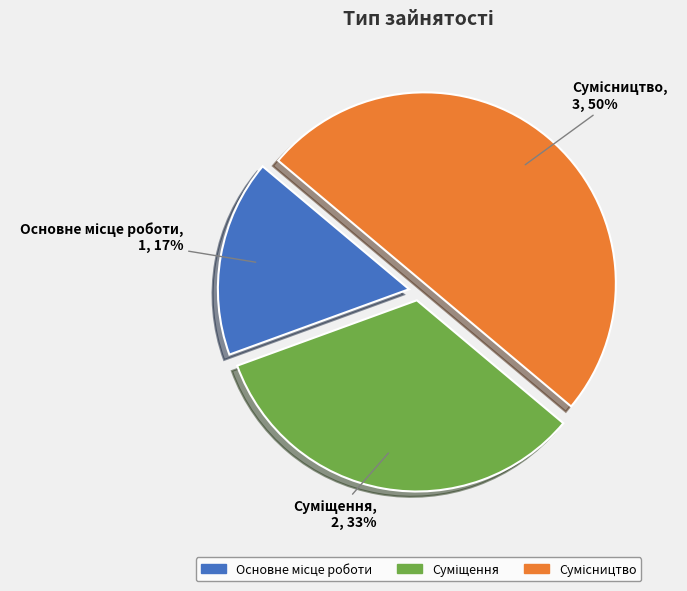

To the nearest percent, what is the average slice percentage?

33%